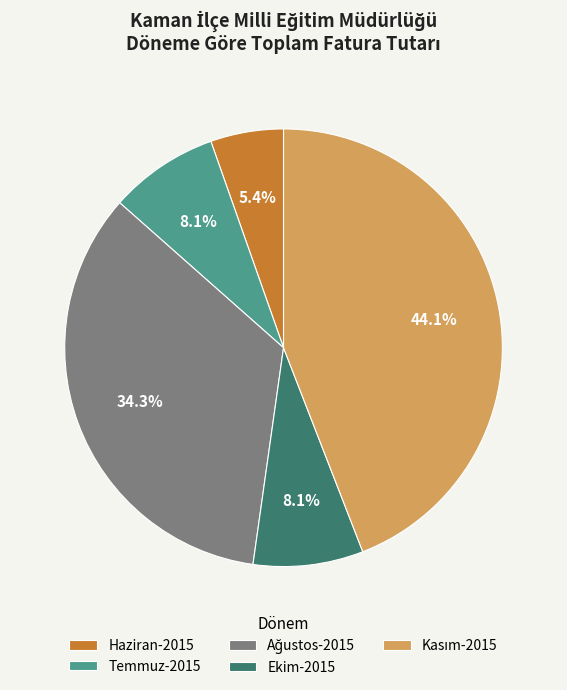

Do Haziran-2015 and Temmuz-2015 together represent more than half of the pie?

No